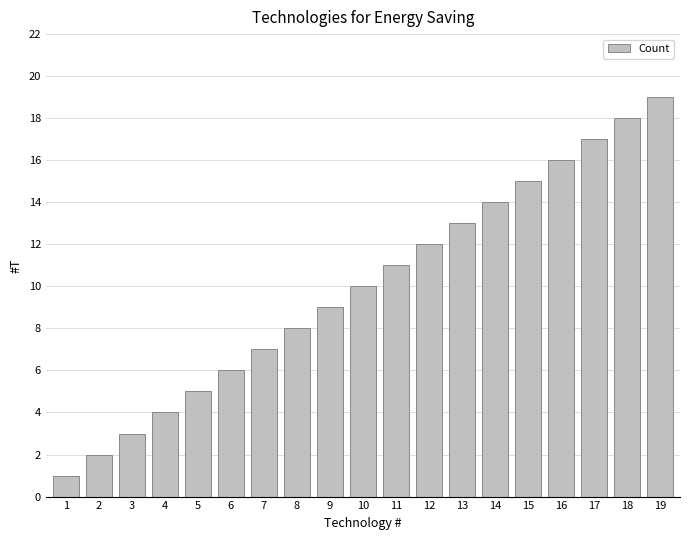

Which label corresponds to the largest value in the chart?

19